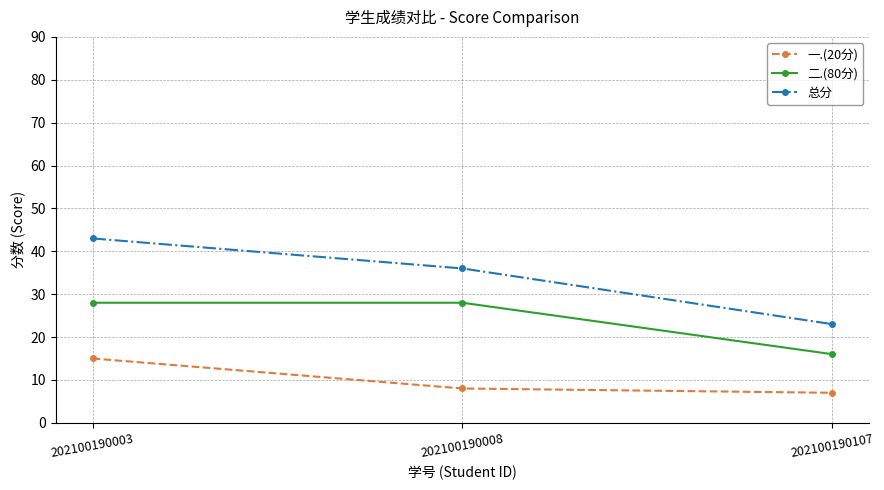

The value of 二.(80分) at 202100190107 is 9. True or false?

False